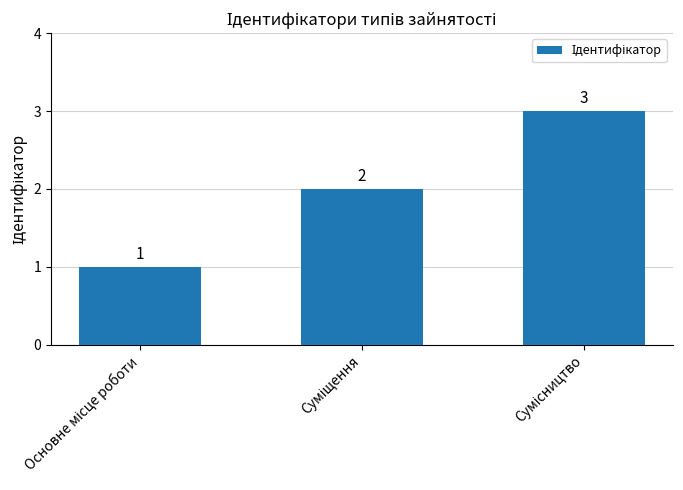

What is the sum of all values?

6